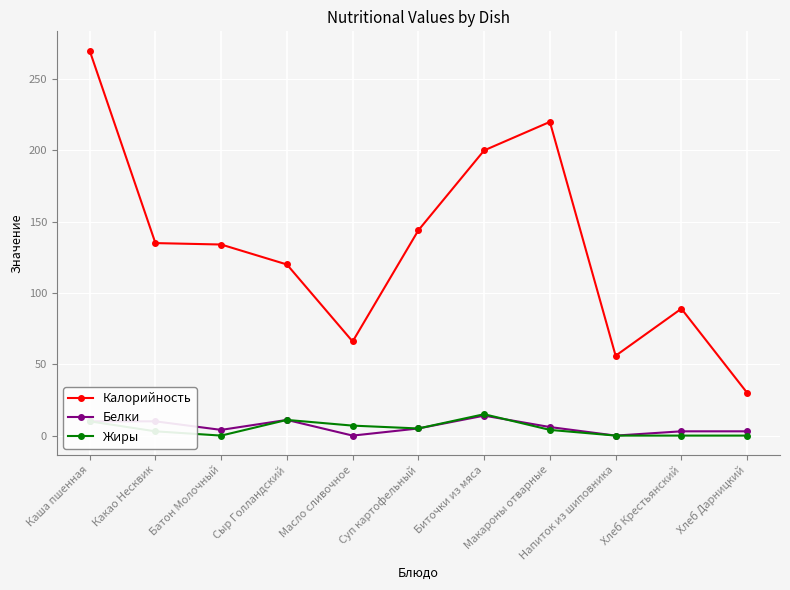

What is the total value across all series at Биточки из мяса?

229